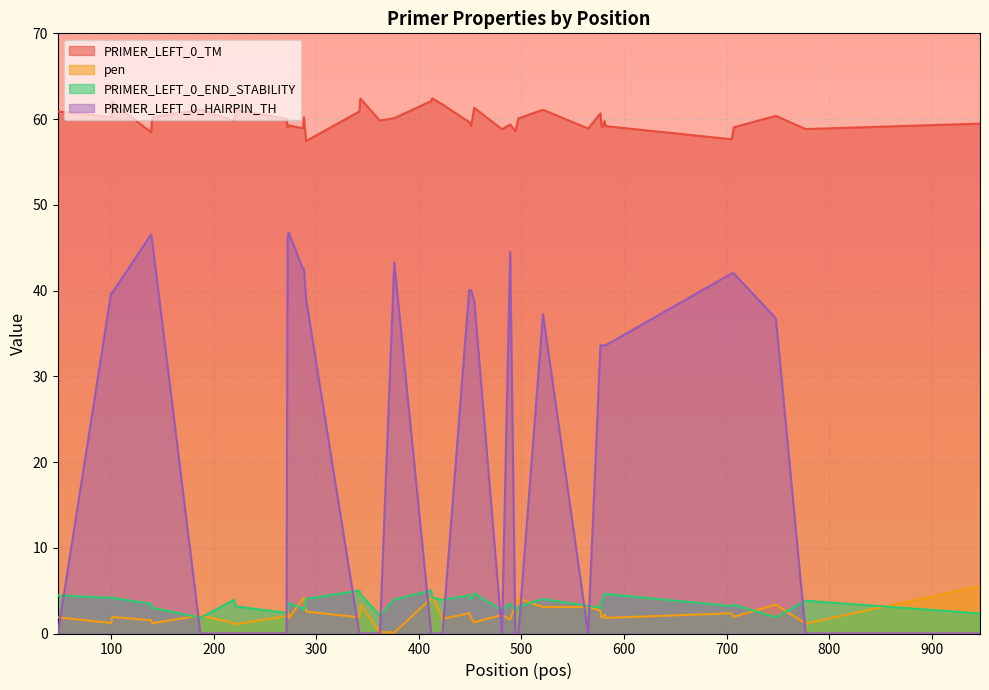

Where is the first local minimum for pen?

100